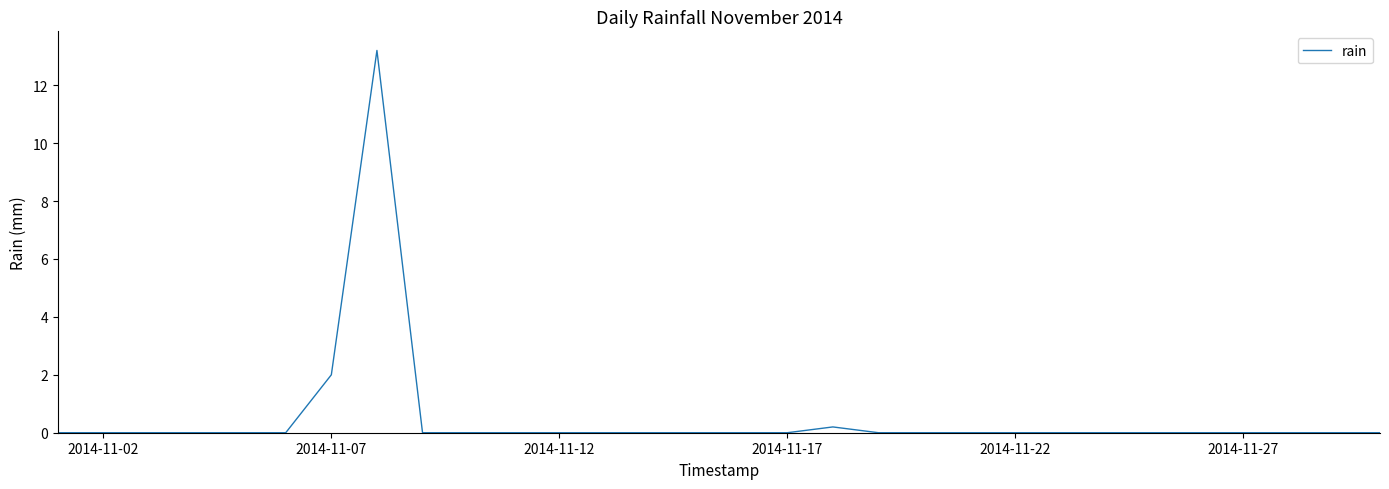

What is the maximum value shown in the chart?

13.2